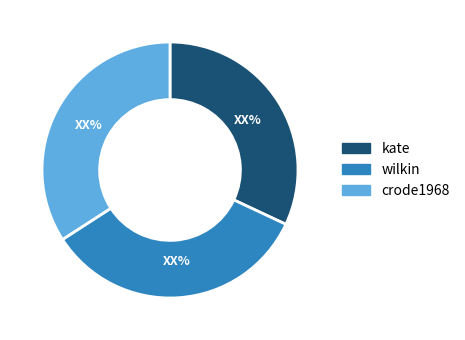

Which has a higher value, kate or wilkin?

wilkin